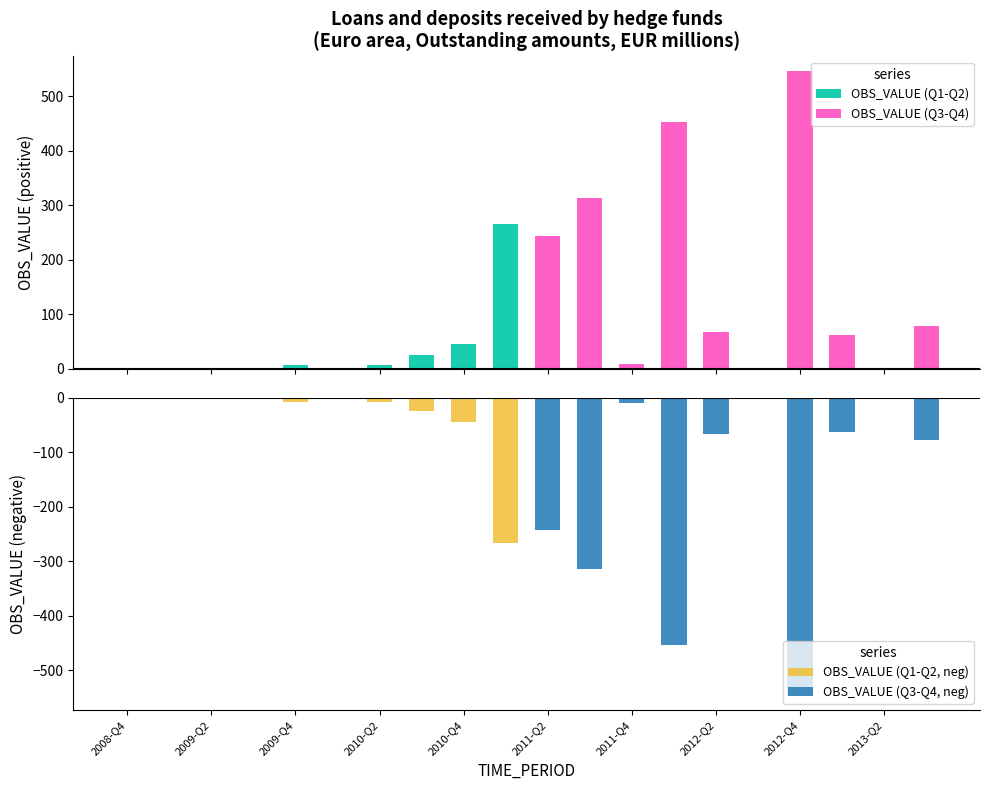

What is the label of the 17th bar from the right?

2010-Q2